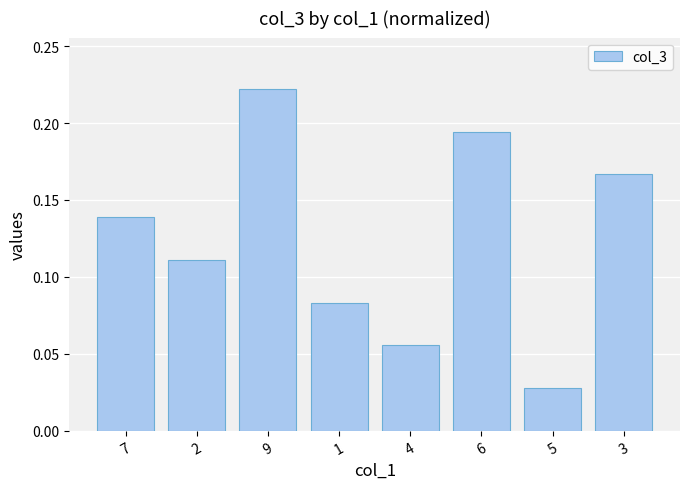

What is the label of the 3rd bar from the right?

6